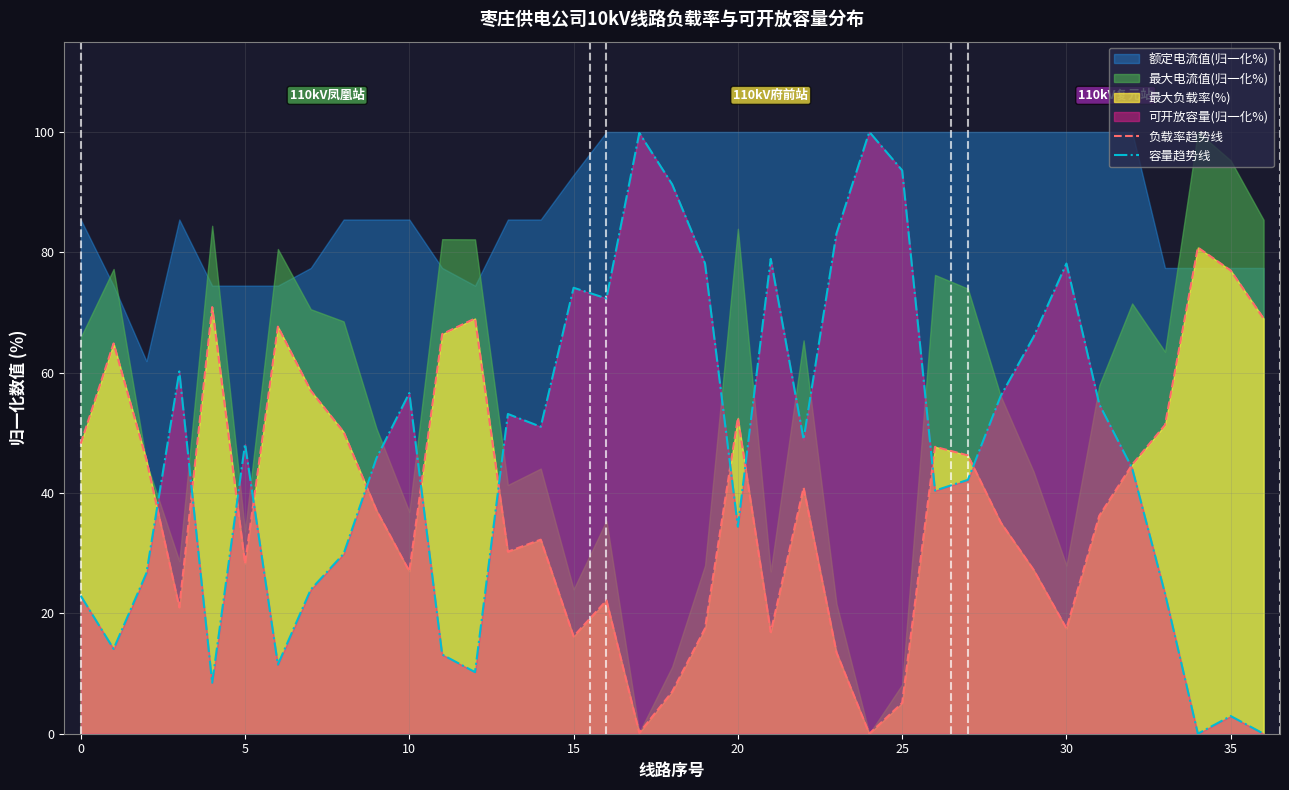

What is the highest value of the 负载率趋势线 series?

80.8